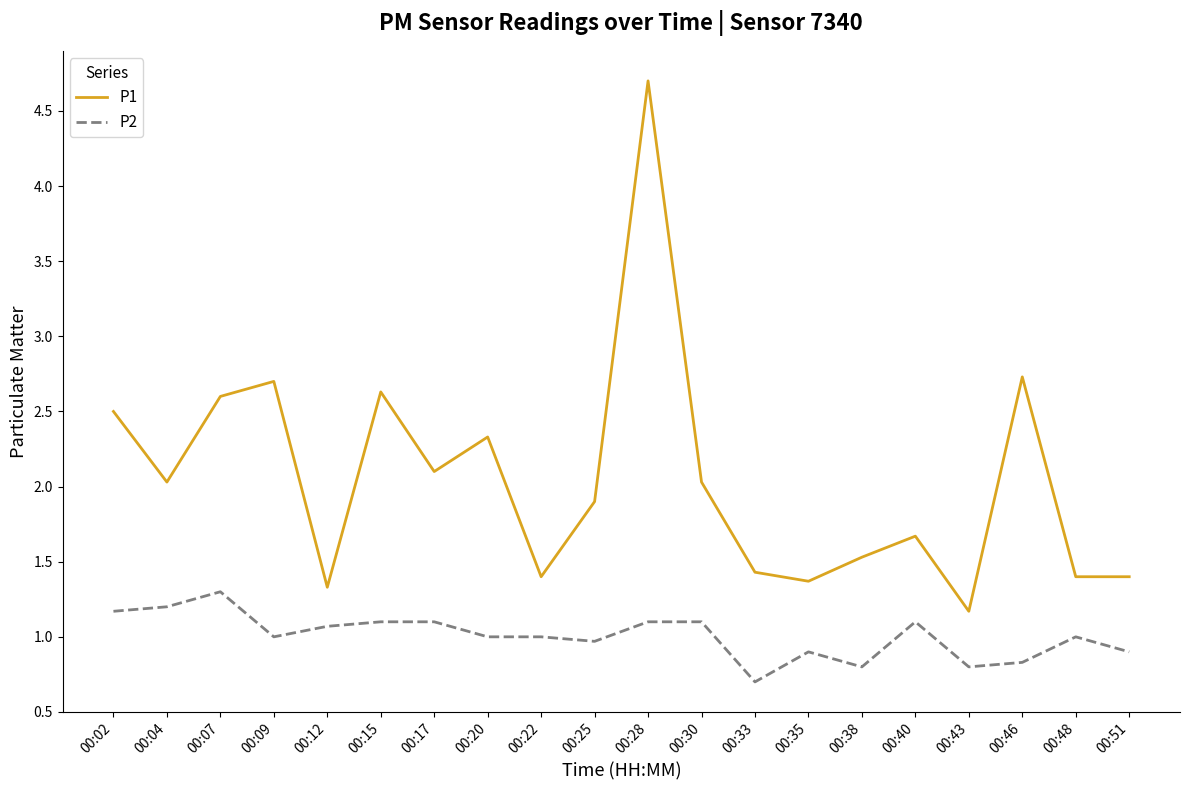

At which category is the sum across all series the highest?

00:28